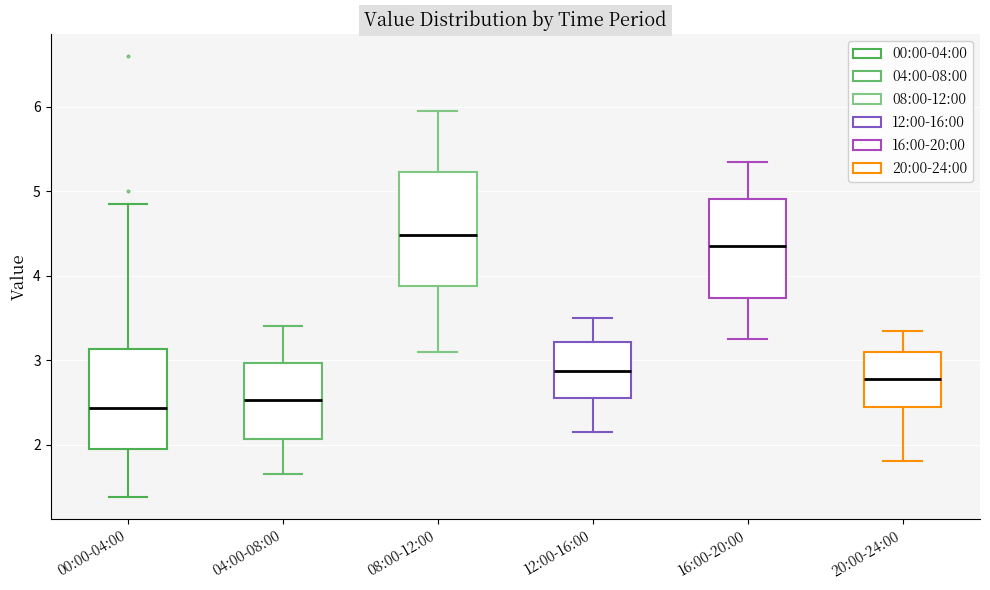

Where does the median line of the box for 12:00-16:00 sit on the y-axis? The values are not printed on the chart, so give them approximately, as read against the axis.

2.9